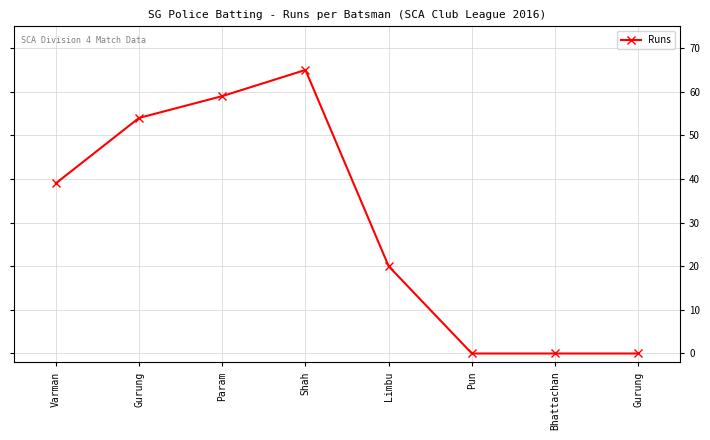

Reading left to right, transcribe all the data shown in this chart.

Varman=39	Gurung=54	Param=59	Shah=65	Limbu=20	Pun=0	Bhattachan=0	Gurung=0